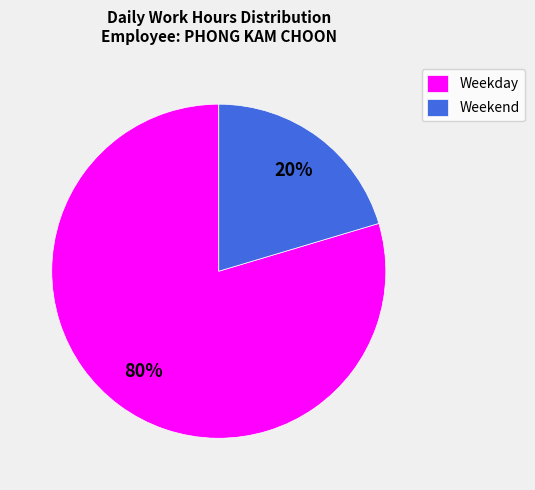

Which has a higher value, Weekday or Weekend?

Weekday